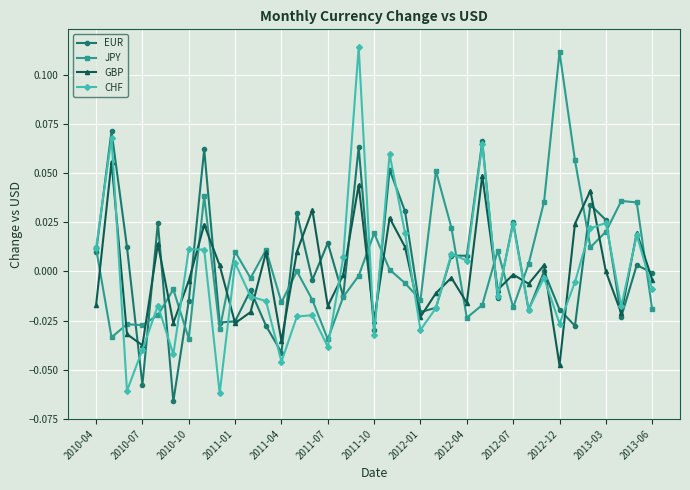

Rank the series by their maximum value, from lowest to highest.

GBP, EUR, JPY, CHF